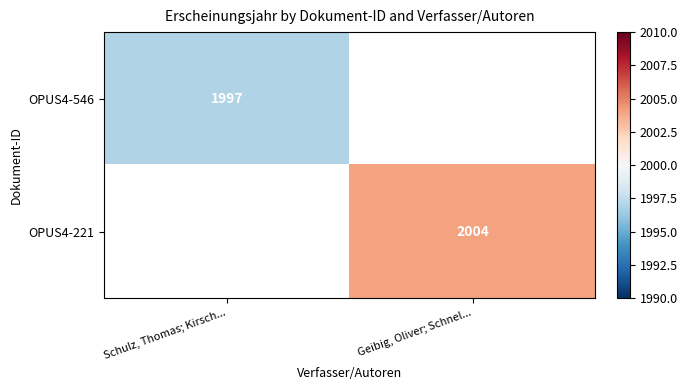

What is the greatest value displayed?

2004.0